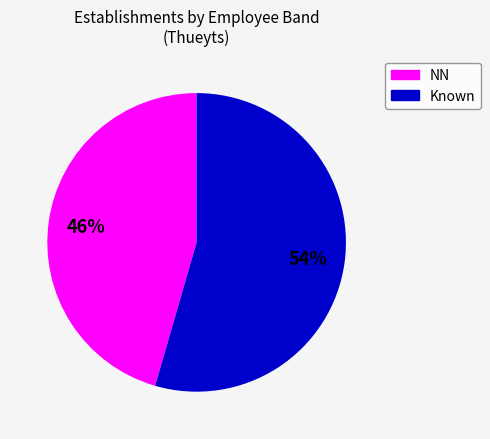

Does any single category account for the majority?

Yes